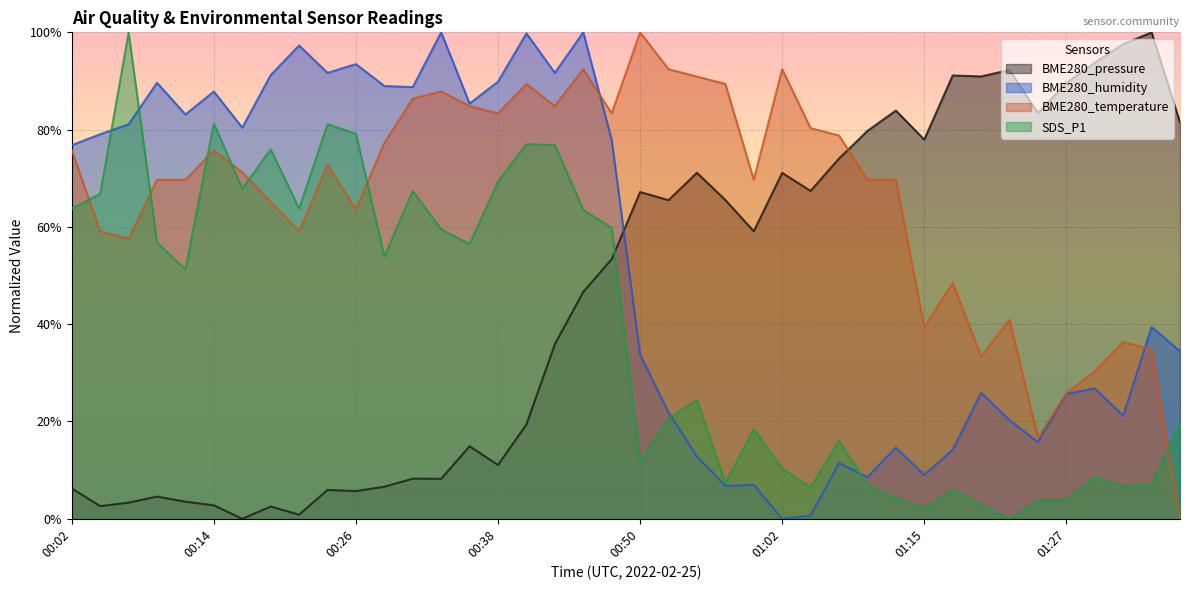

At which category does BME280_pressure reach its first local valley?

00:04